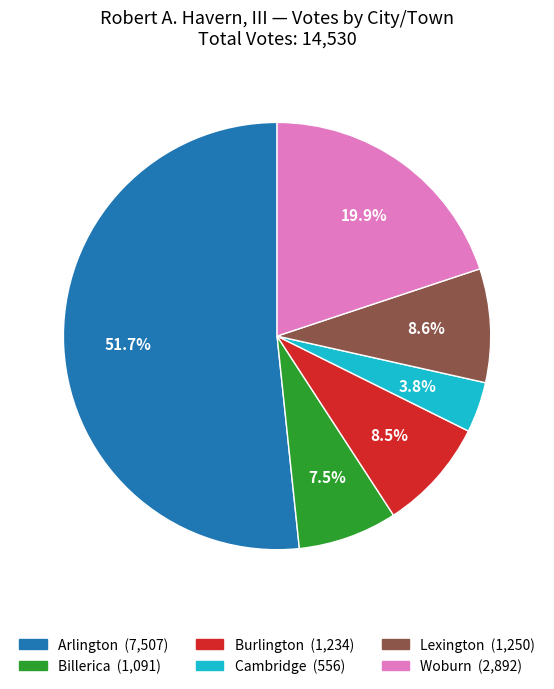

Do Cambridge and Woburn together represent more than half of the pie?

No